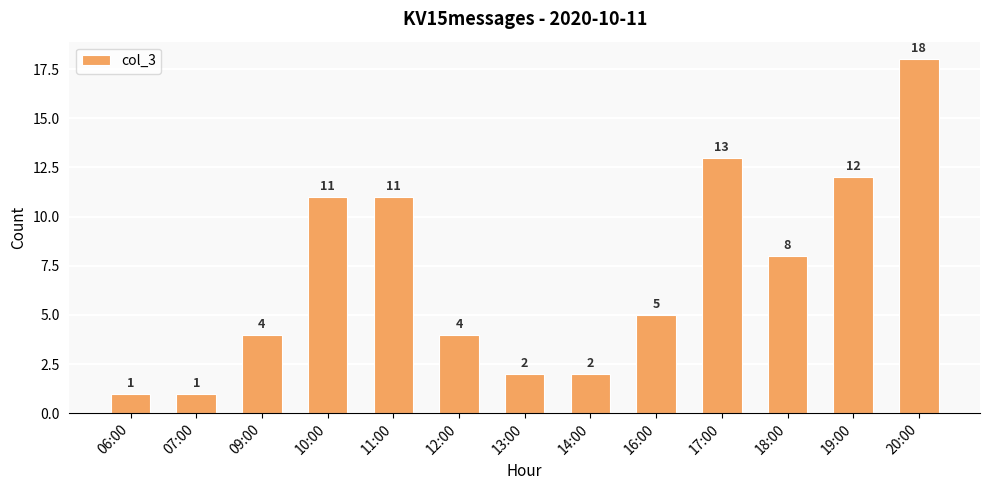

Reading left to right, extract all data points from this chart.

1	1	4	11	11	4	2	2	5	13	8	12	18